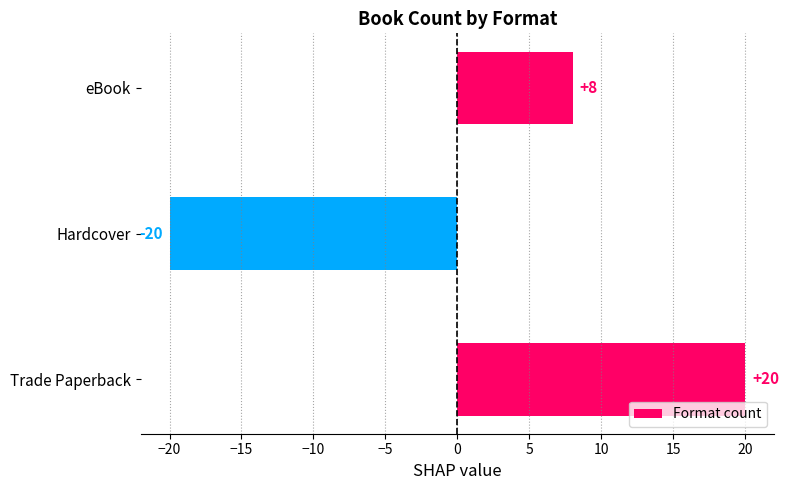

Which has a higher value, Hardcover or Trade Paperback?

Trade Paperback